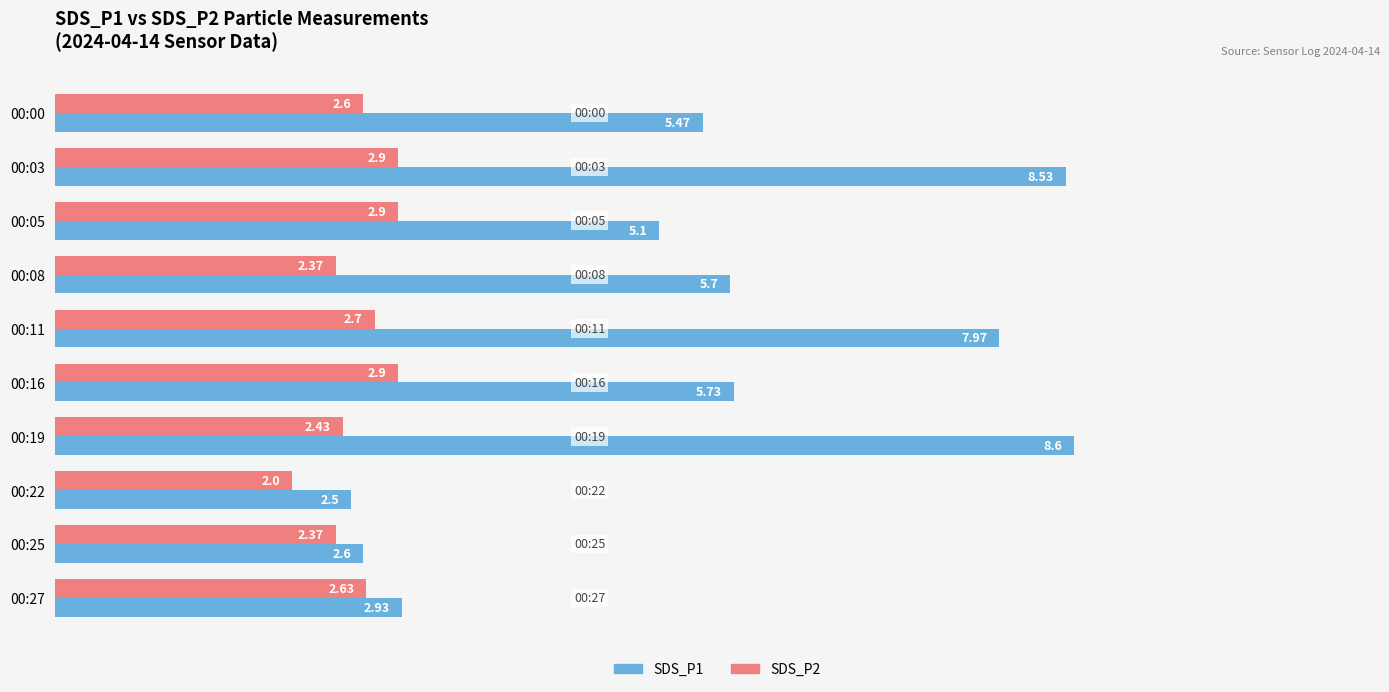

What is the spread (max minus min) of values at 00:03?

5.6